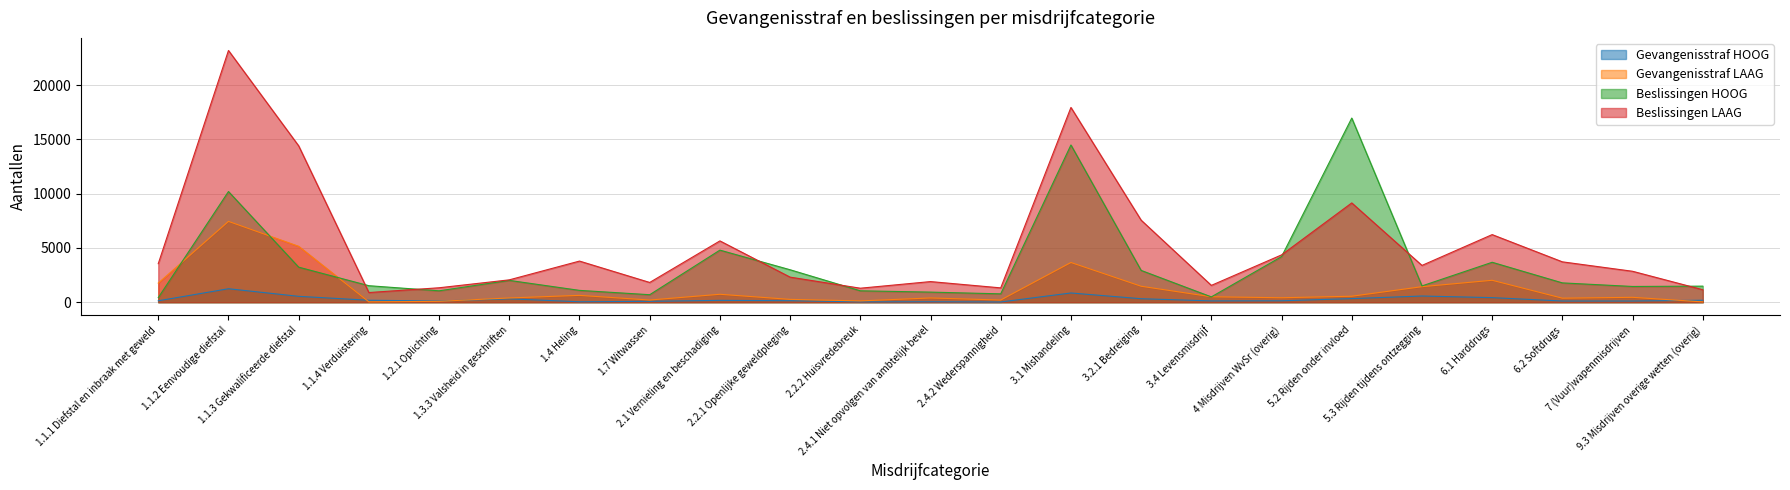

What is the sum of the Beslissingen HOOG values at 1.2.1 Oplichting and 1.1.1 Diefstal en inbraak met geweld?

1470